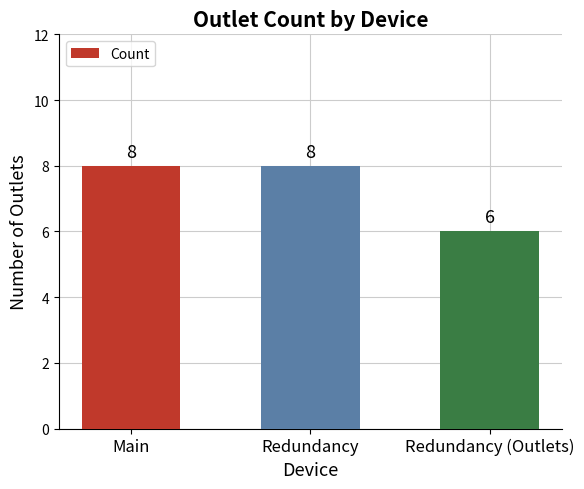

What is the label of the 2nd bar from the left?

Redundancy